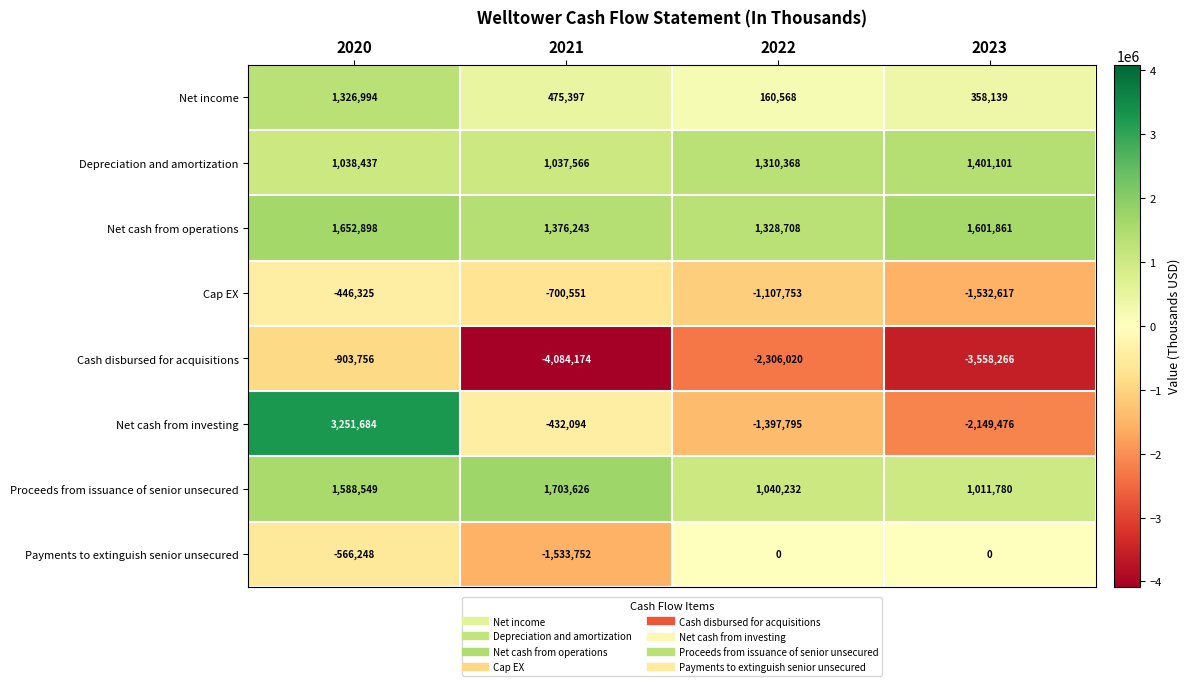

What is the sum of all Payments to extinguish senior unsecured values?

-2100000